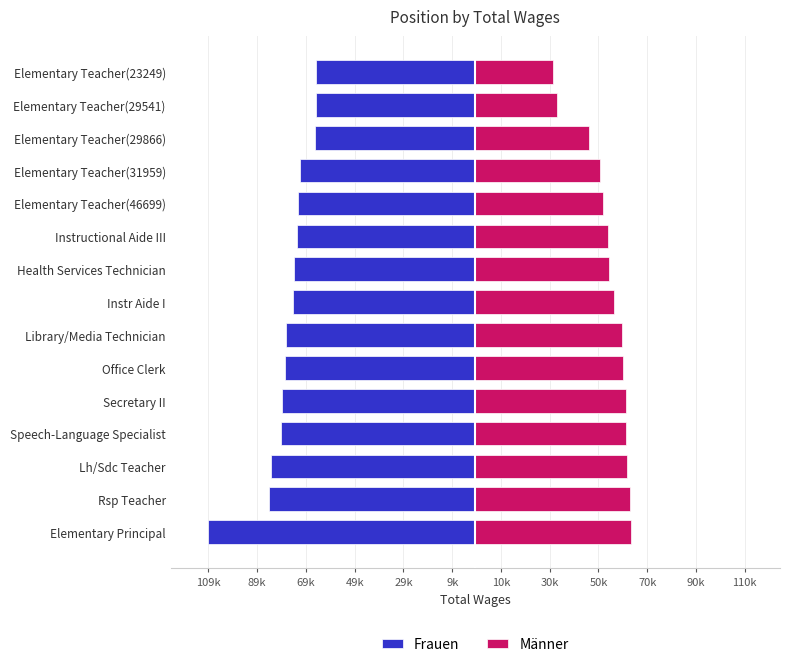

Reading left to right, extract all data points from this chart.

Frauen: -109473	-84698	-83869	-79868	-79447	-77875	-77589	-74591	-74372	-73278	-72598	-71811	-65749	-65278	-65169
Männer: 63904	63497	62423	61780	61754	60620	60167	56802	54668	54509	52404	50983	46699	33468	31959